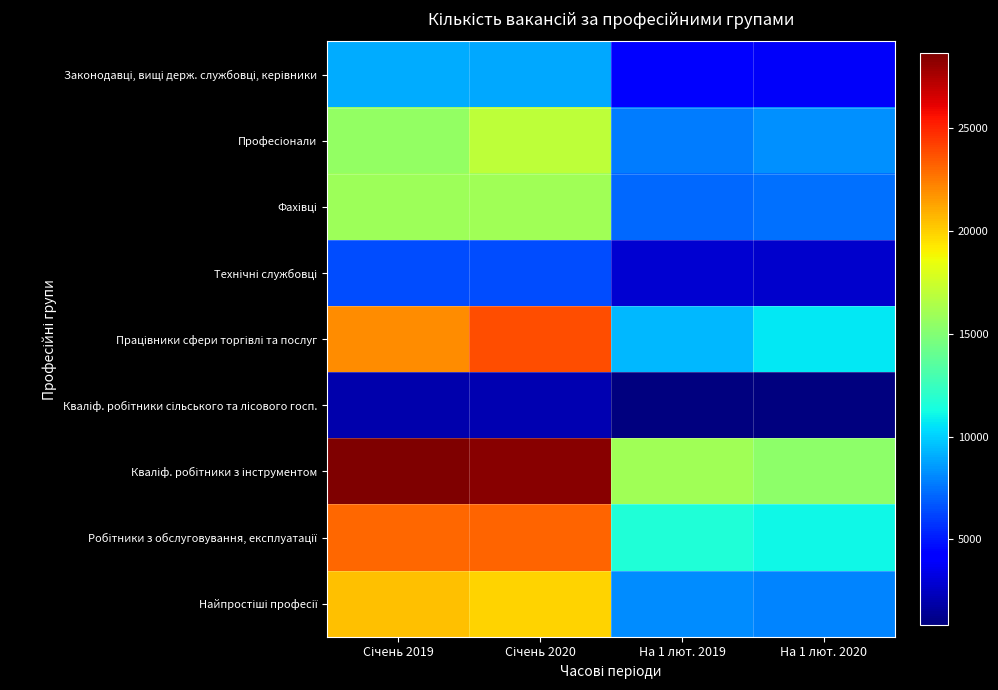

List the series in order of their peak value, lowest first.

Кваліф. робітники сільського та лісового госп., Технічні службовці, Законодавці, вищі держ. службовці, керівники, Фахівці, Професіонали, Найпростіші професії, Робітники з обслуговування, експлуатації, Працівники сфери торгівлі та послуг, Кваліф. робітники з інструментом